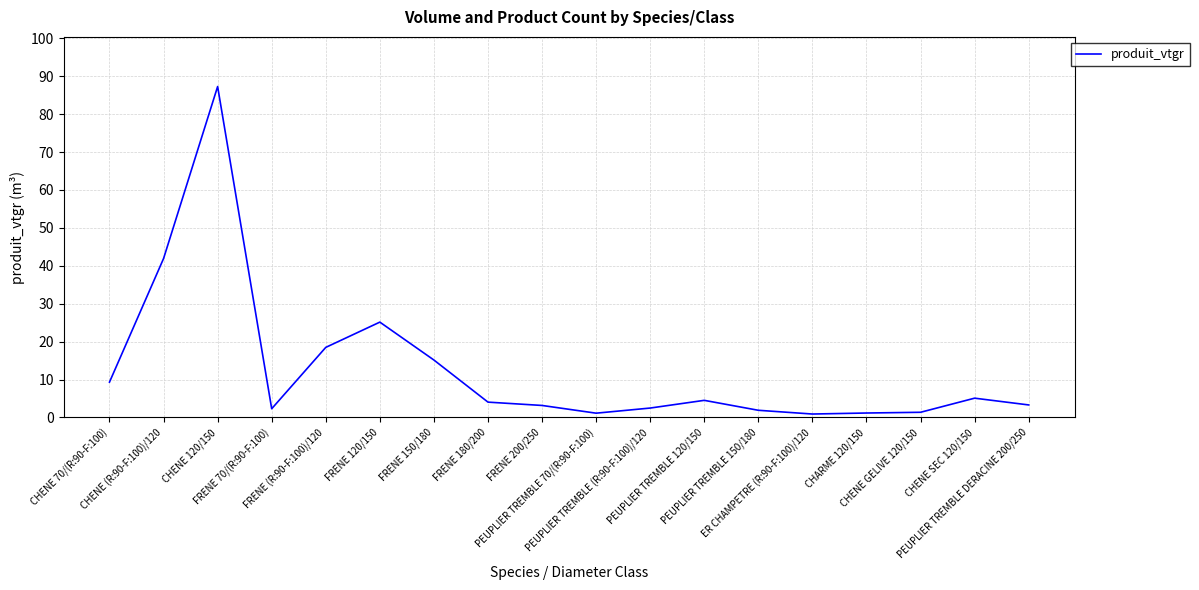

What is the difference between the maximum and minimum values?

86.4